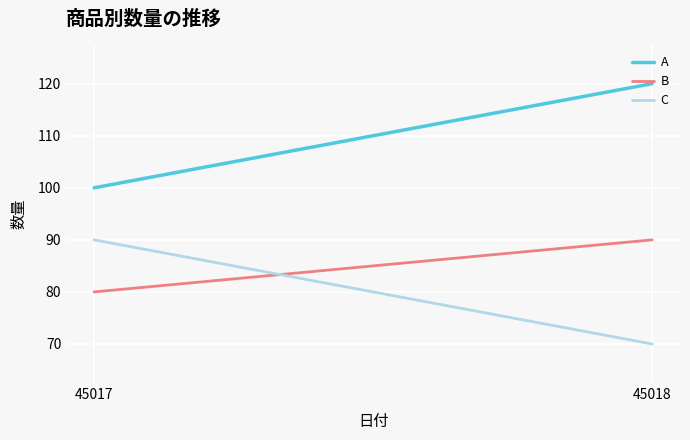

Which series has the largest total across all categories?

A